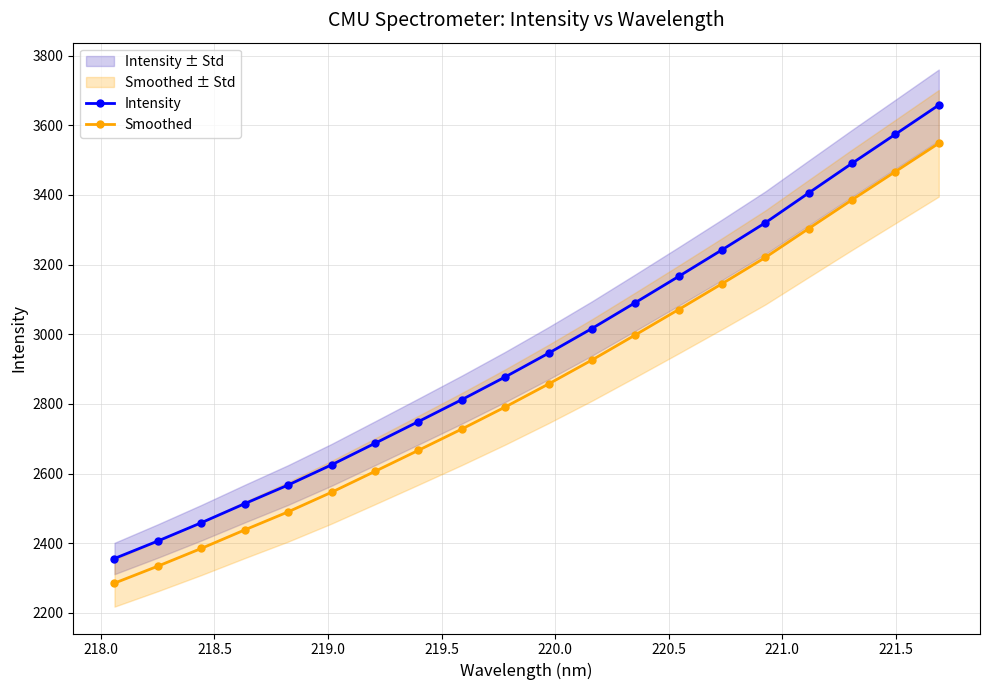

True or false: Intensity and Smoothed intersect in this chart.

False